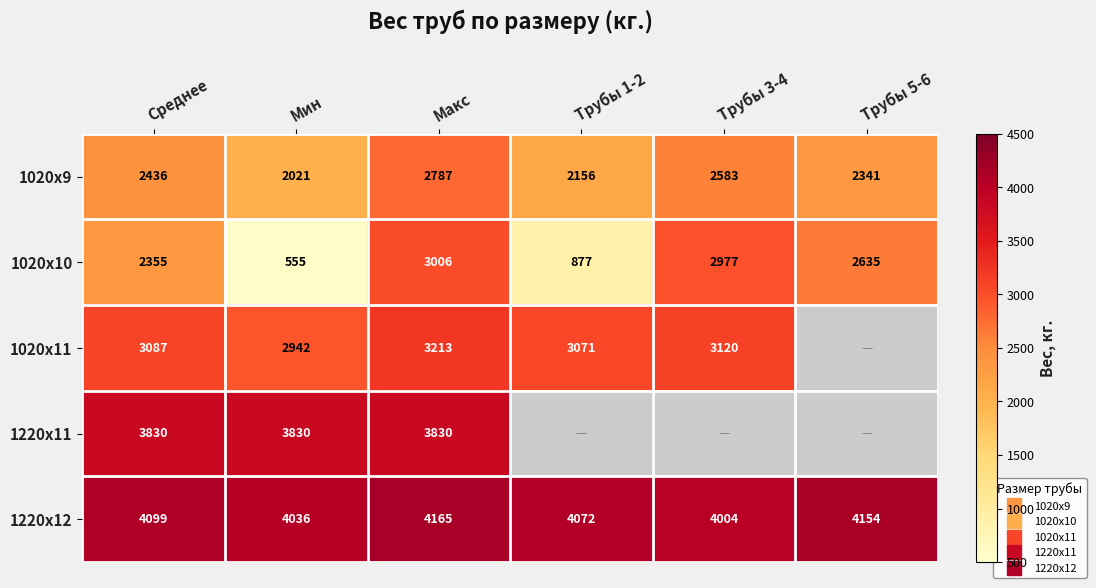

At which label does 1020х10 first exceed 2635?

Макс